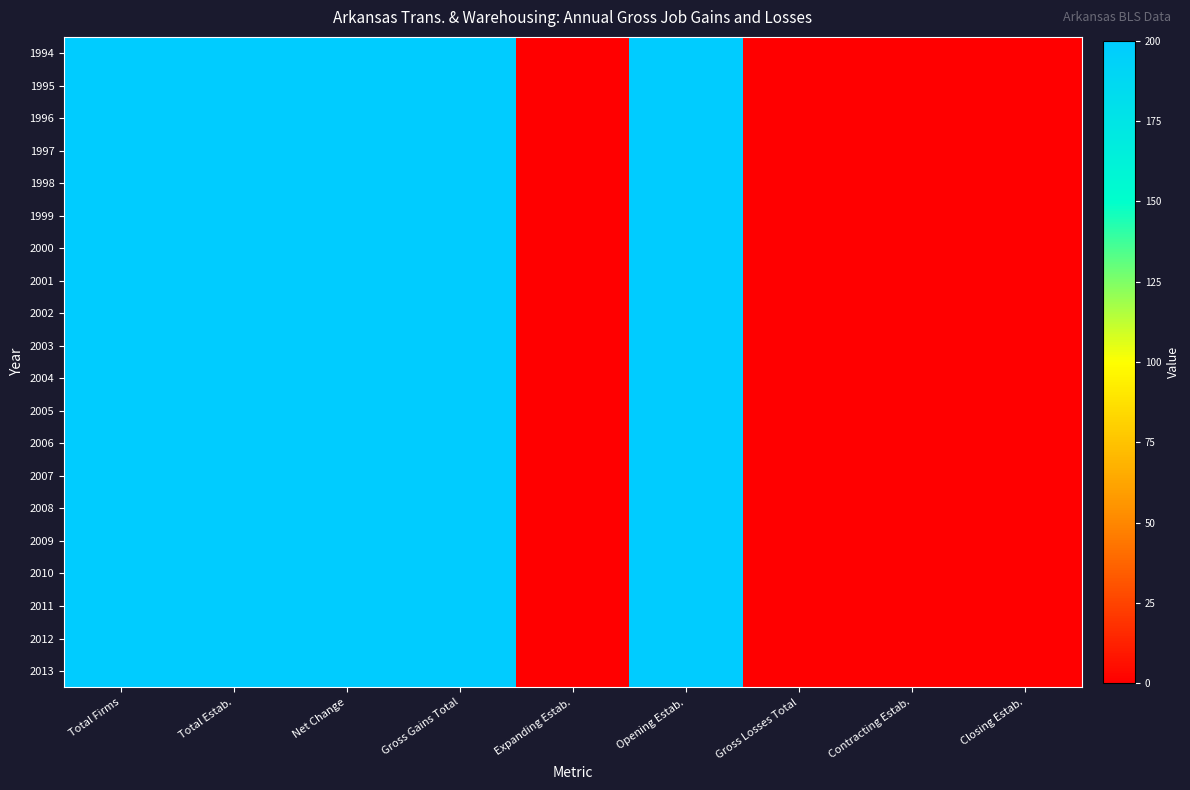

How many data points does each series have?

9